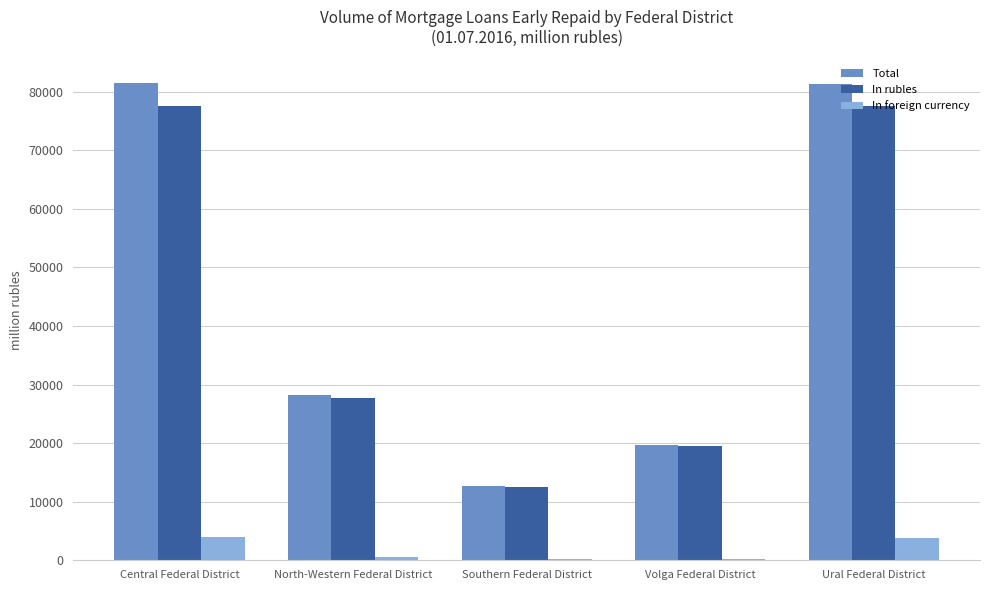

True or false: Total has a value of 19718 at Volga Federal District.

True